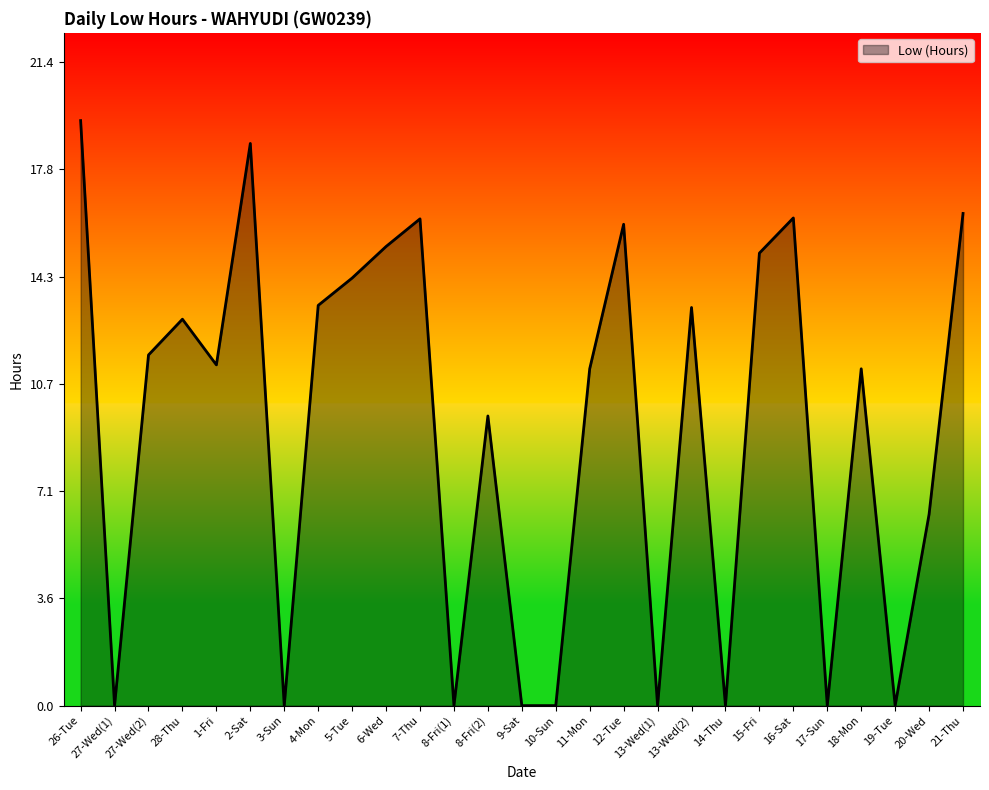

How many lines are shown in the chart?

1